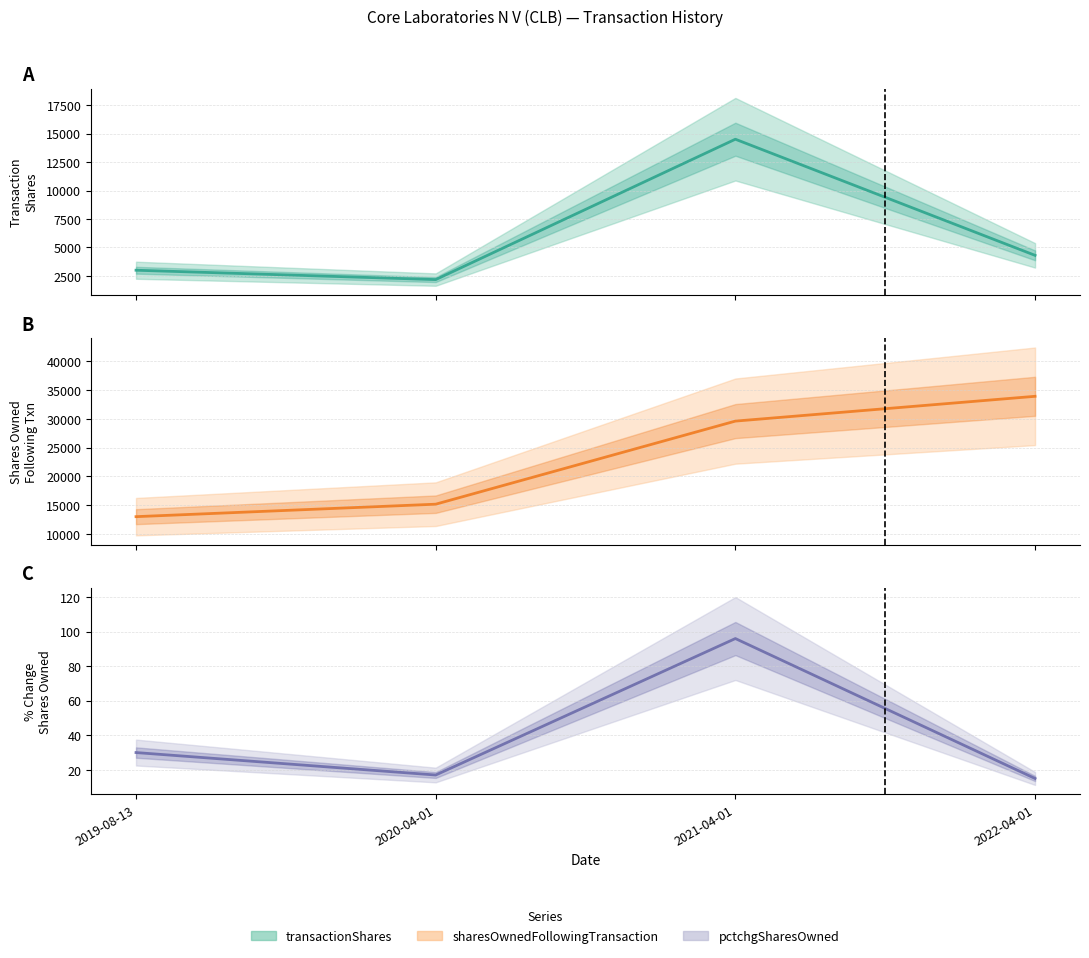

Reading right to left, list all the values displayed in this chart.

transactionShares (central): 4307	14507	2177	3000
sharesOwnedFollowingTransaction (central): 33907	29600	15166	13000
pctchgSharesOwned (central): 15	96	17	30